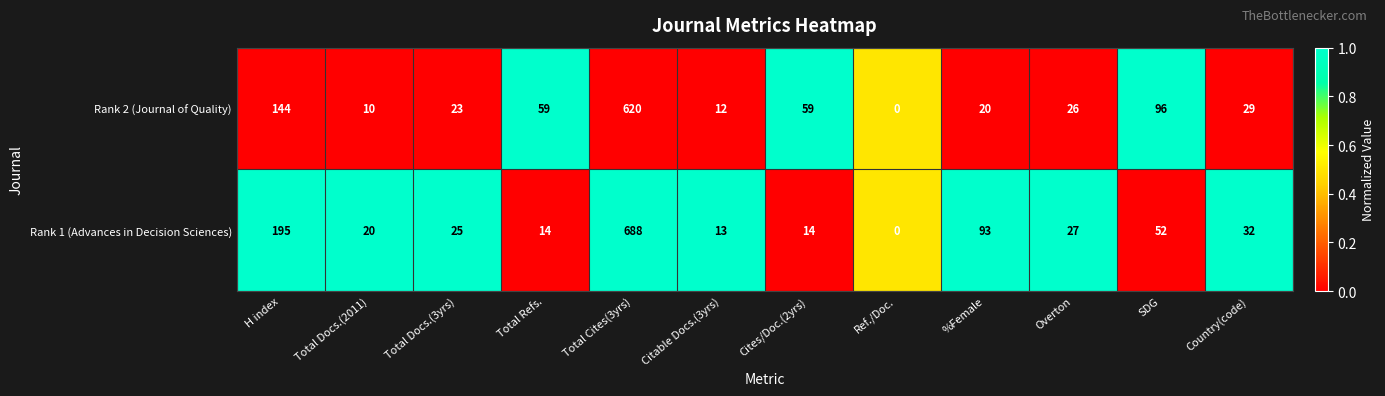

List the series in order of their overall mean, lowest first.

Rank 2 (Journal of Quality), Rank 1 (Advances in Decision Sciences)